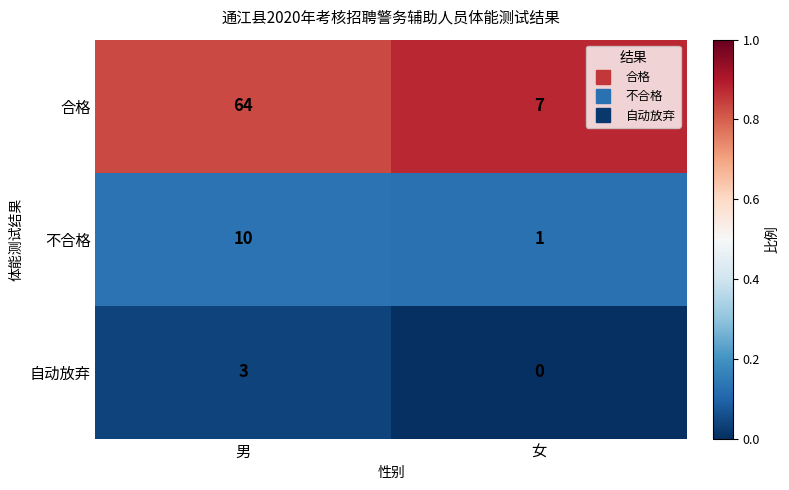

What is the sum of all 不合格 values?

11